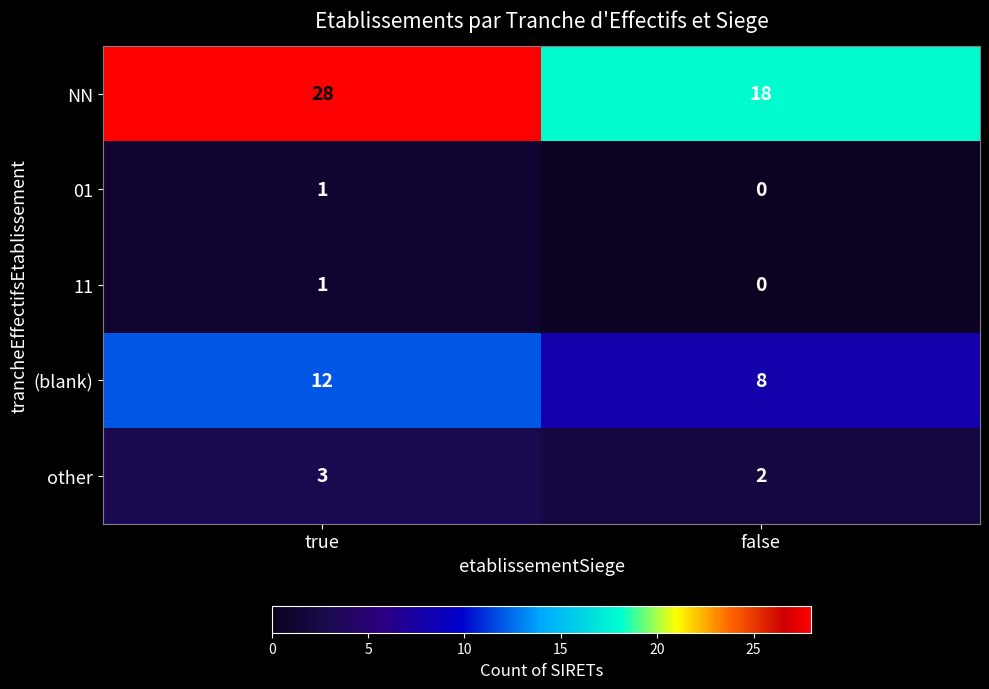

Rank the categories by other value from highest to lowest.

true, false